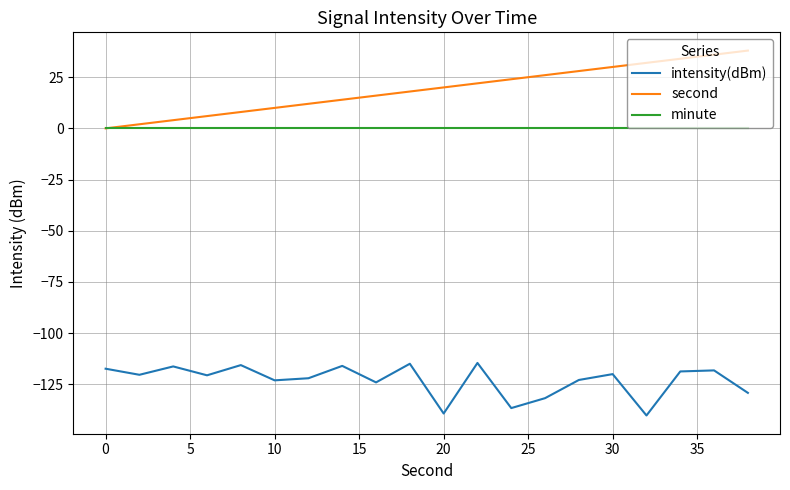

What is the minimum value shown in the chart?

-140.2